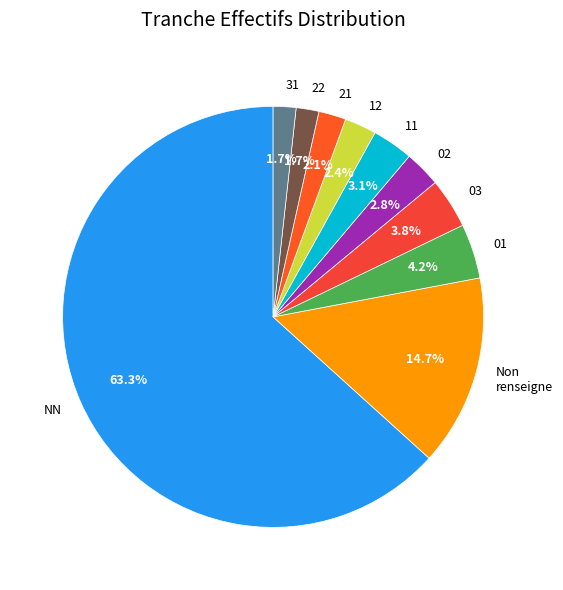

To the nearest percent, what is the combined percentage of 03 and 22?

6%